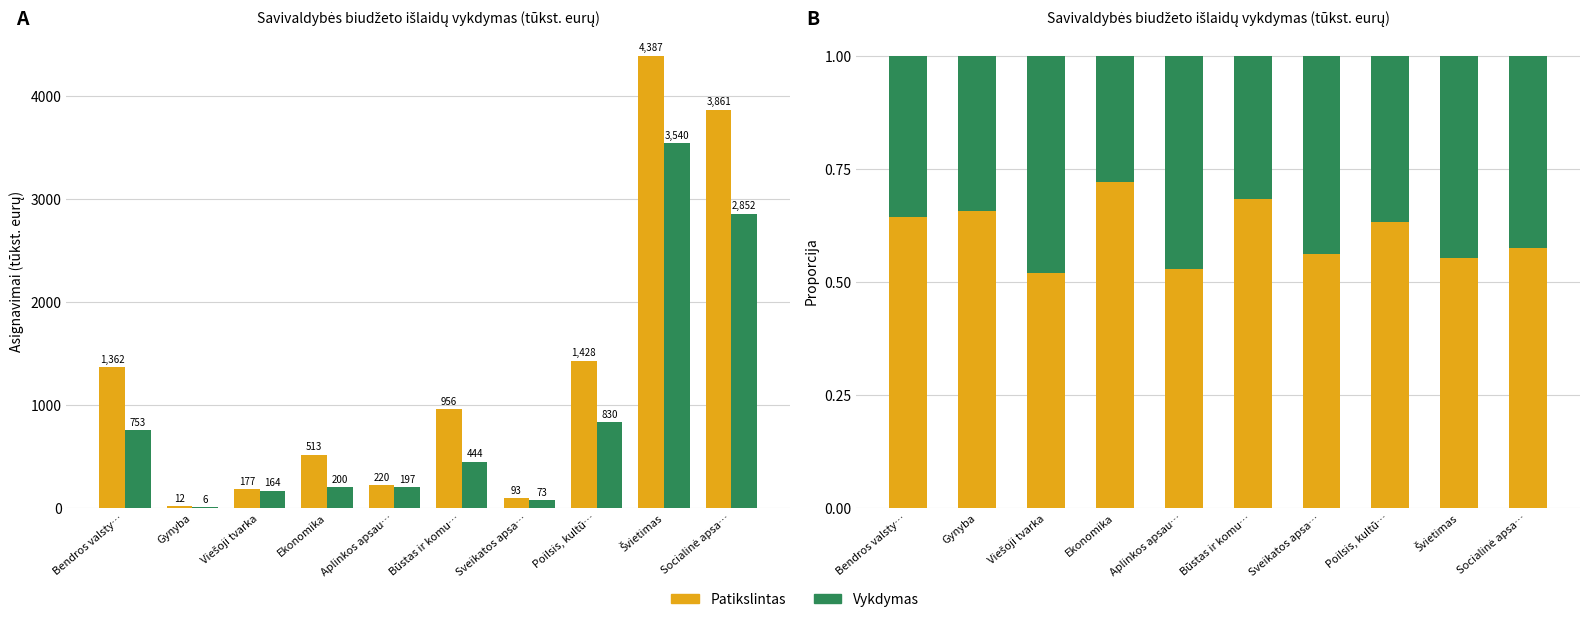

List the labels in order of Vykdymas value, smallest first.

Ekonomika, Būstas ir komu…, Gynyba, Bendros valsty…, Poilsis, kultū…, Socialinė apsa…, Sveikatos apsa…, Švietimas, Aplinkos apsau…, Viešoji tvarka